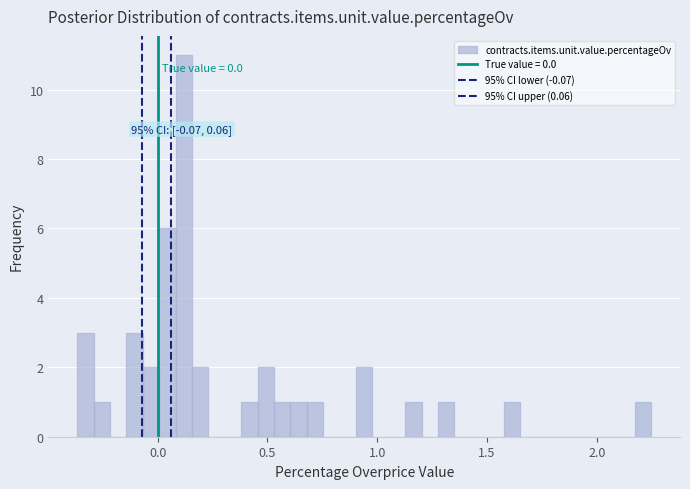

Read against the x-axis, roughly where is the centre of the tallest bar?

0.10